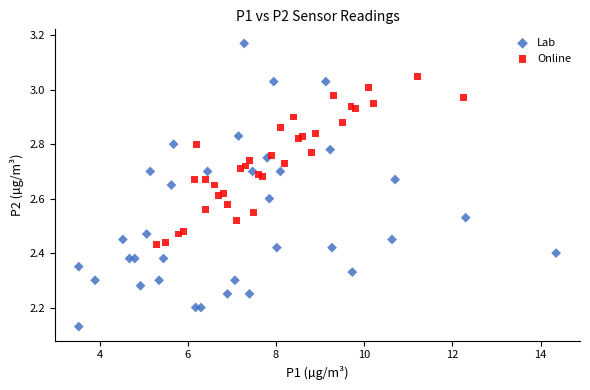

Which series has the largest Y range (max minus min)?

Lab